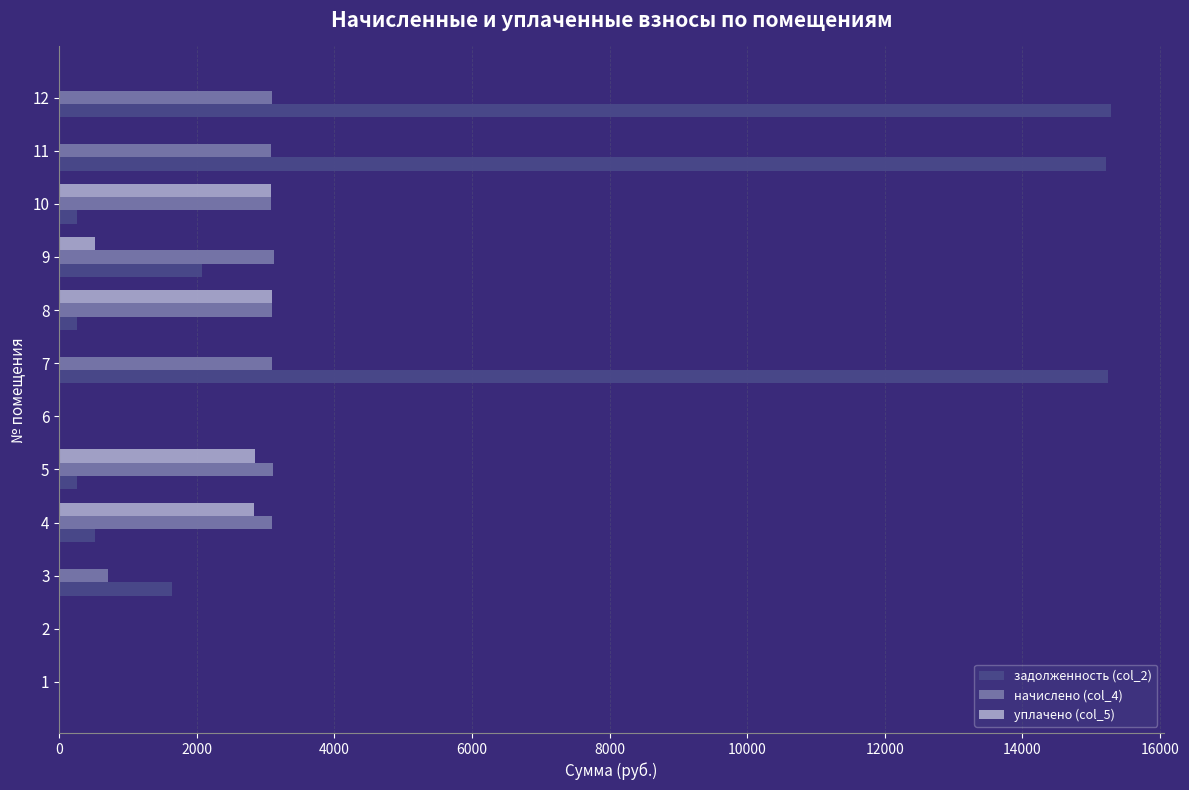

Between 4 and 6, which series saw the biggest shift?

начислено (col_4)